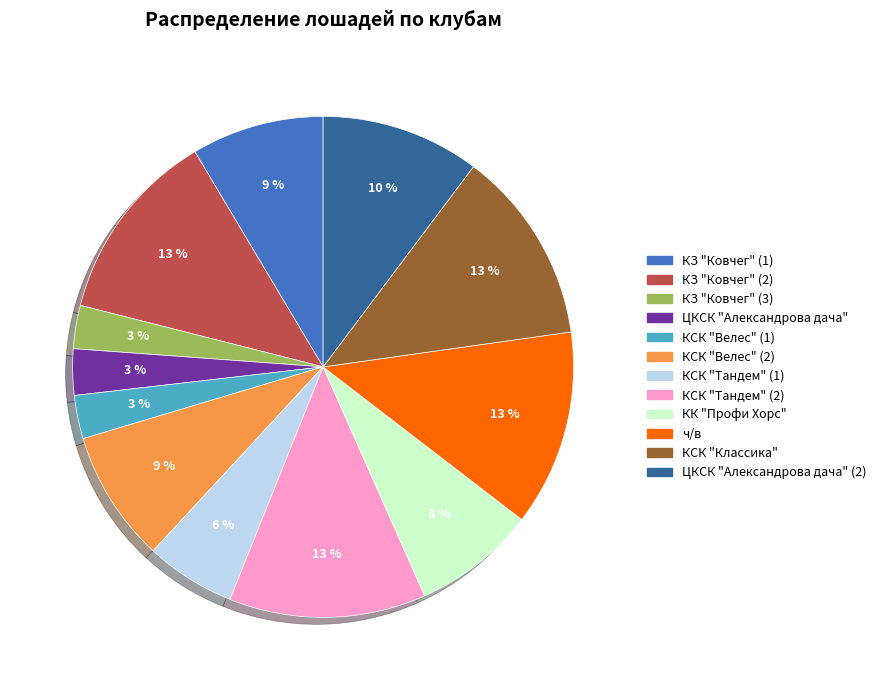

To the nearest percent, what is the average slice percentage?

8%